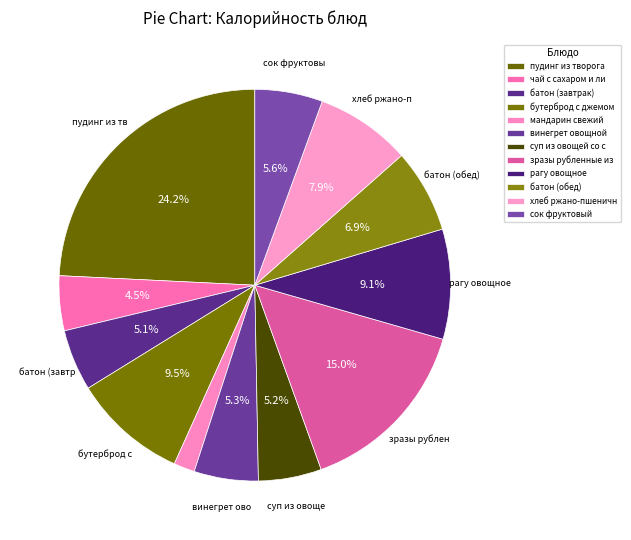

How many segments does this pie chart have?

12